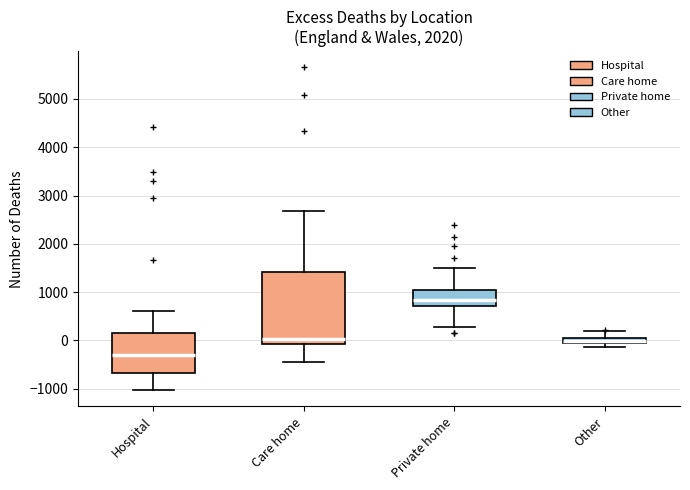

Where is the lower edge of the box for Other on the y-axis? The values are not printed on the chart, so give them approximately, as read against the axis.

-100